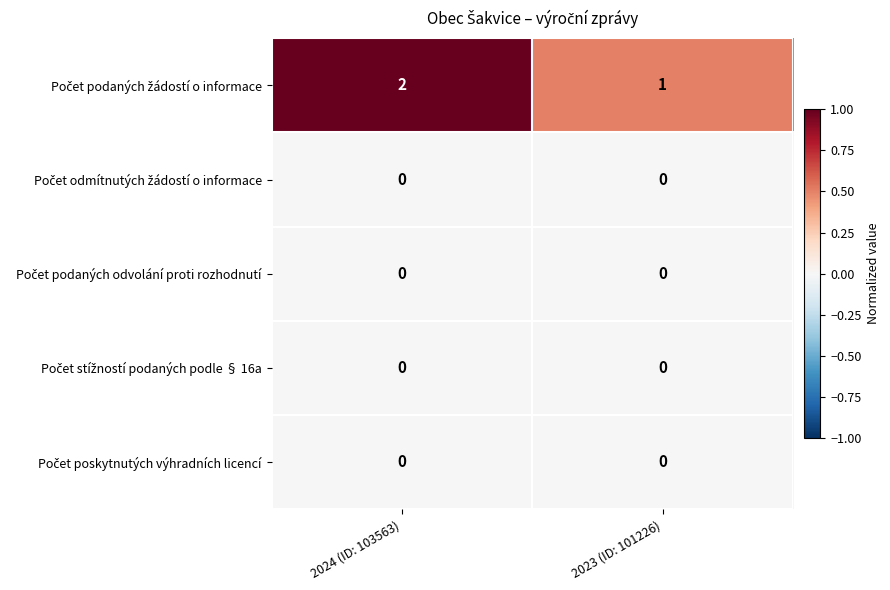

Which label corresponds to the largest value in the chart?

2024 (ID: 103563)